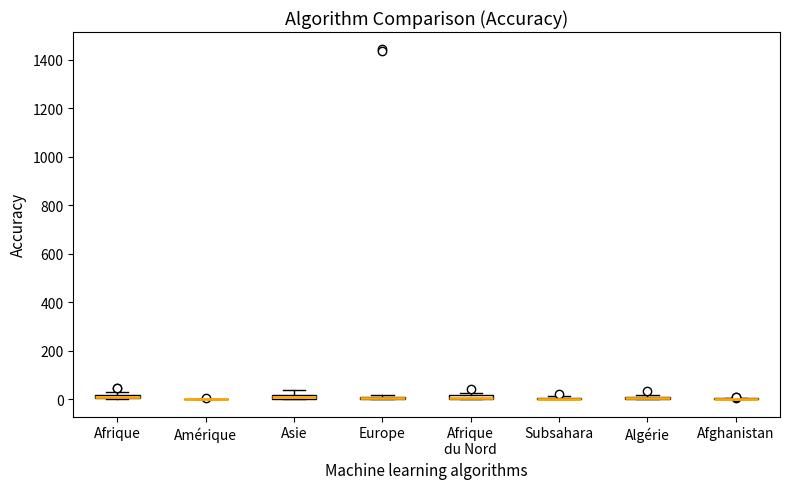

Where is the upper edge of the box for Afrique du Nord on the y-axis? The values are not printed on the chart, so give them approximately, as read against the axis.

20